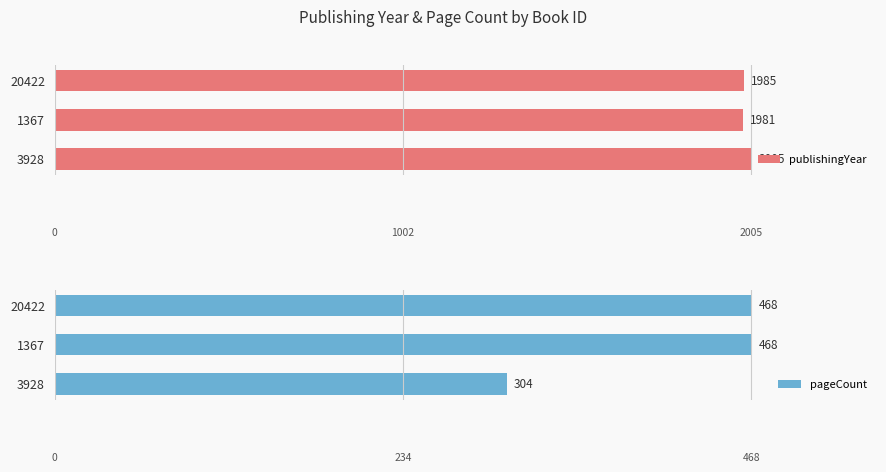

What is the difference between the pageCount values at 20422 and 3928?

164